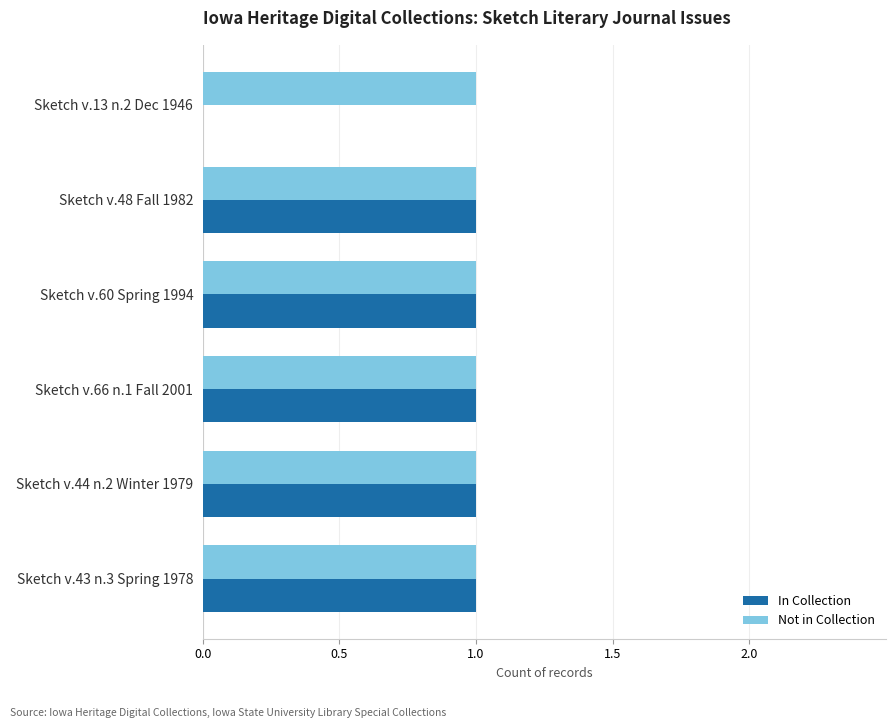

True or false: In Collection has a value of 1 at Sketch v.48 Fall 1982.

True